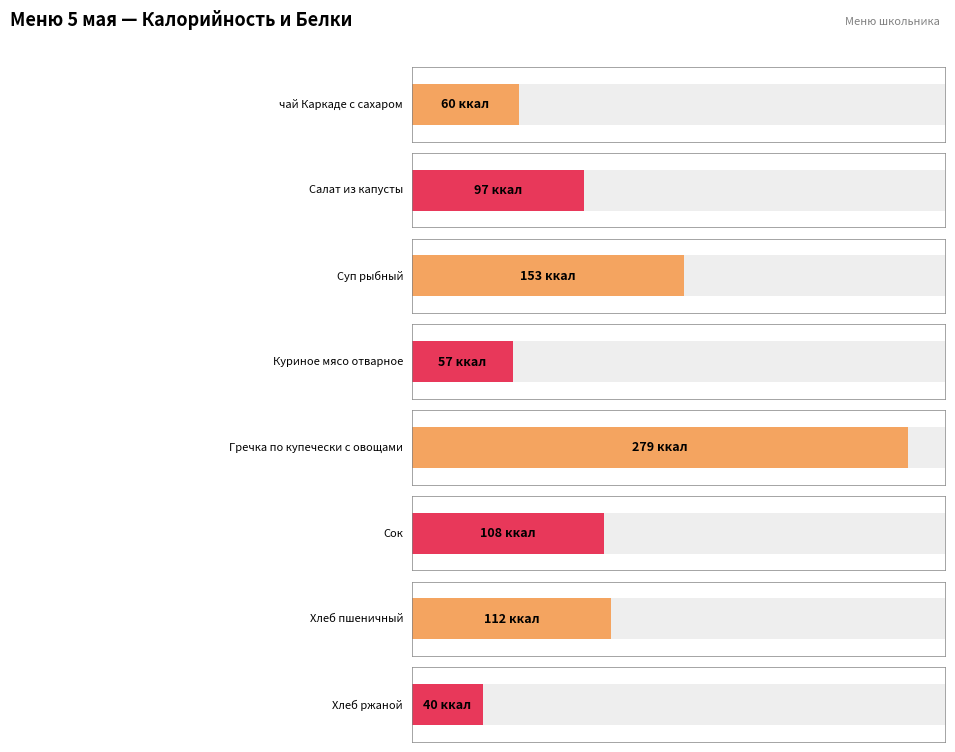

Rank the categories by Белки value from lowest to highest.

чай Каркаде с сахаром, Салат из капусты, Хлеб ржаной, Сок, Хлеб пшеничный, Куриное мясо отварное, Суп рыбный, Гречка по купечески с овощами